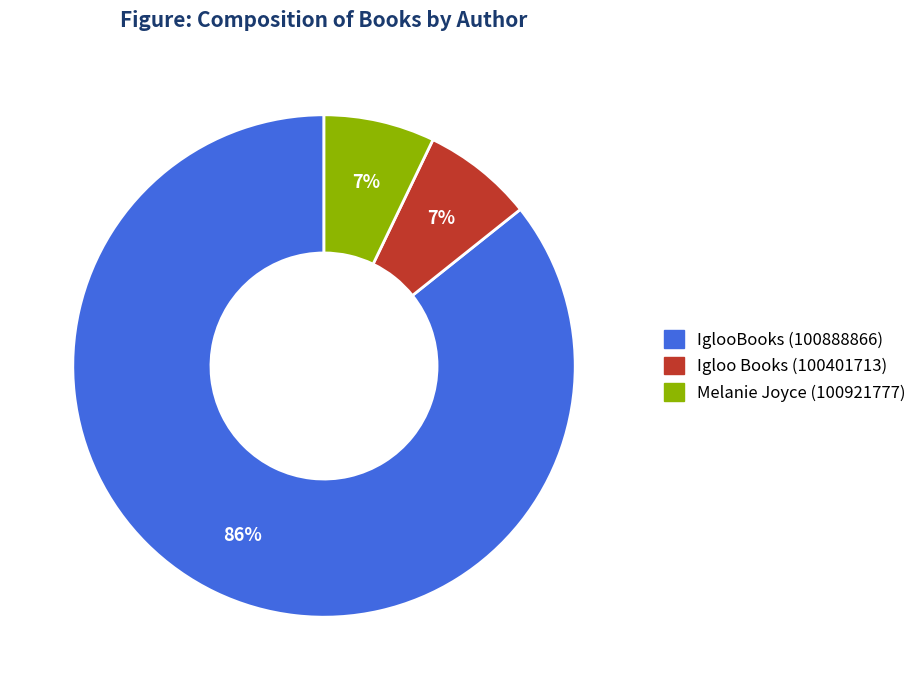

How many slices are in this pie chart?

3